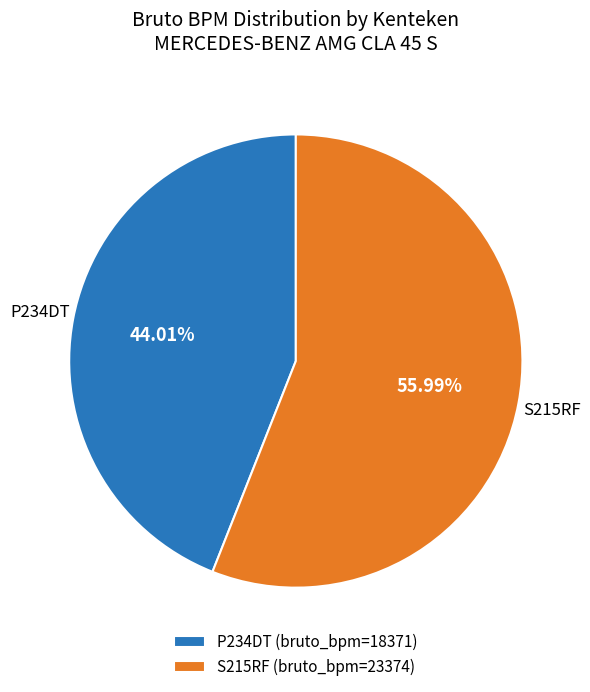

True or false: P234DT accounts for 44% of the total.

True